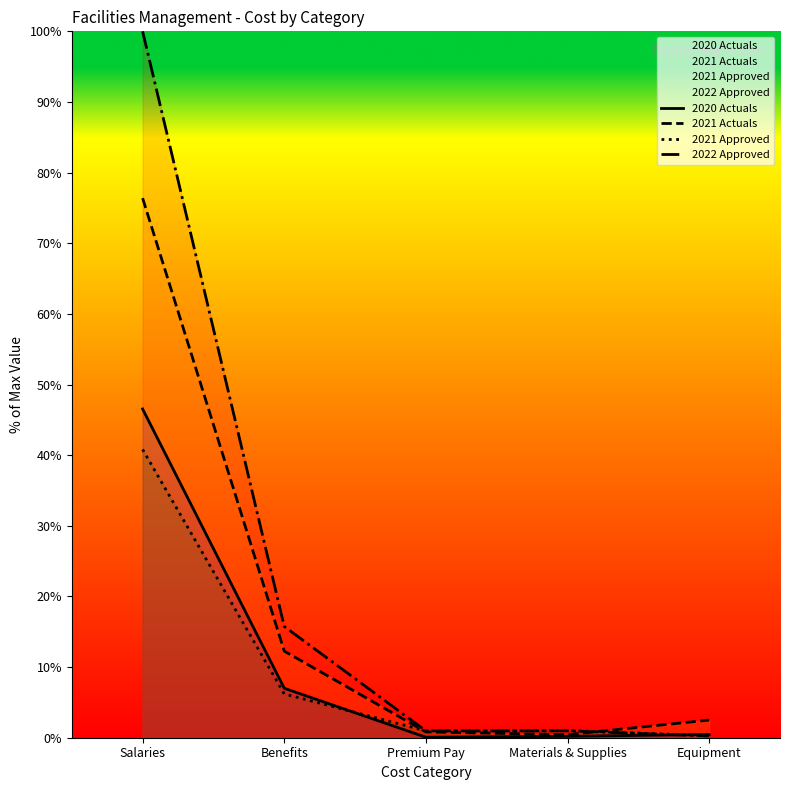

How many data points does each series have?

5